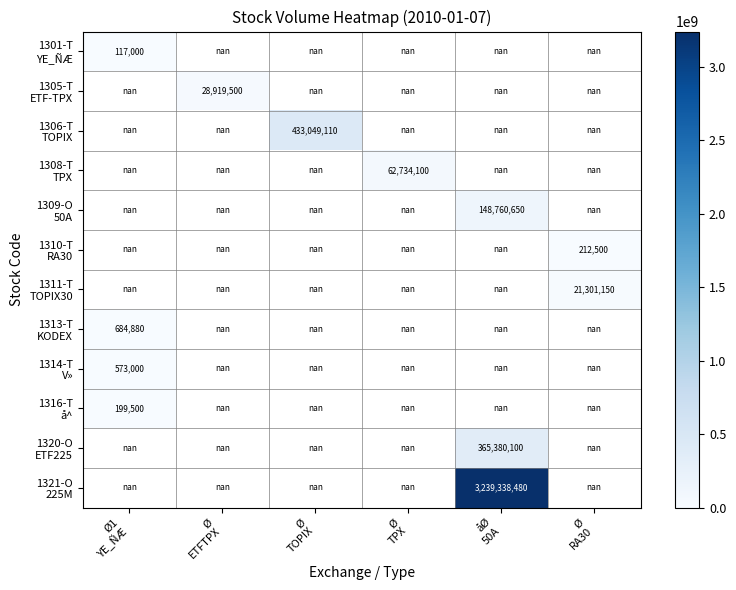

Is it true that 1310-T RA30 equals 212500.0 at Ø RA30?

True